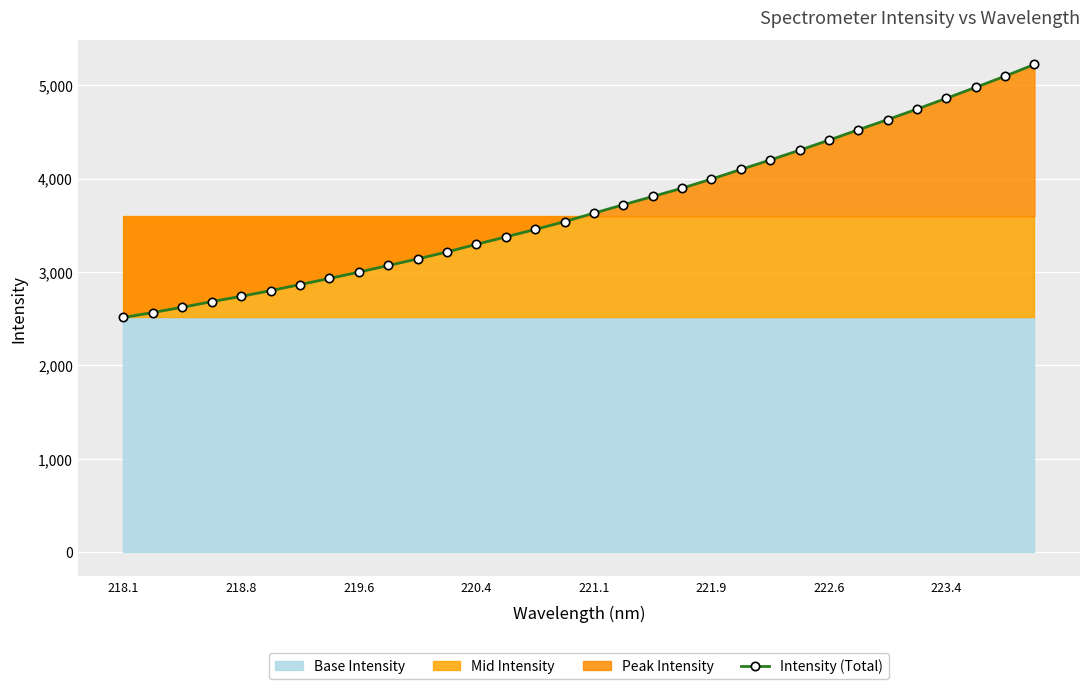

Which label corresponds to the smallest value in the chart?

218.1